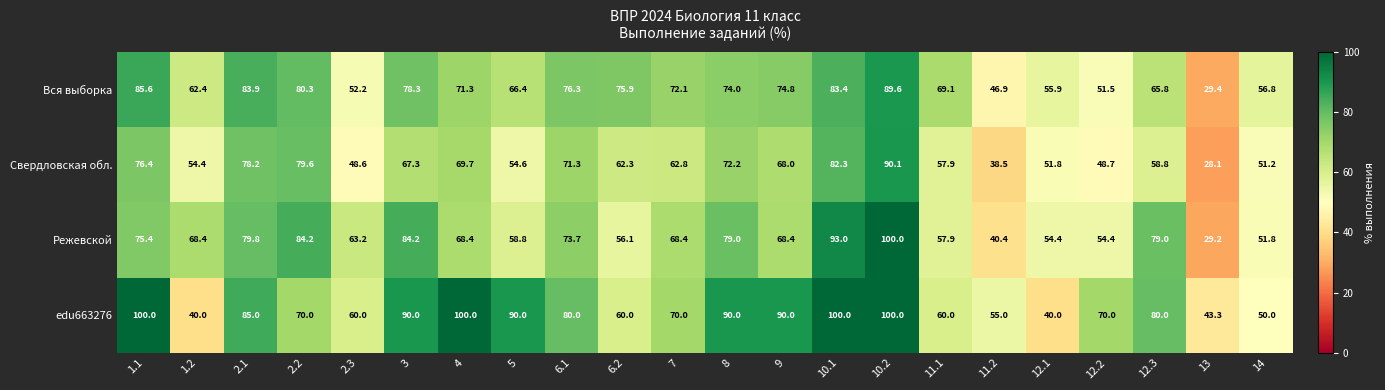

How many distinct data groups are displayed?

4